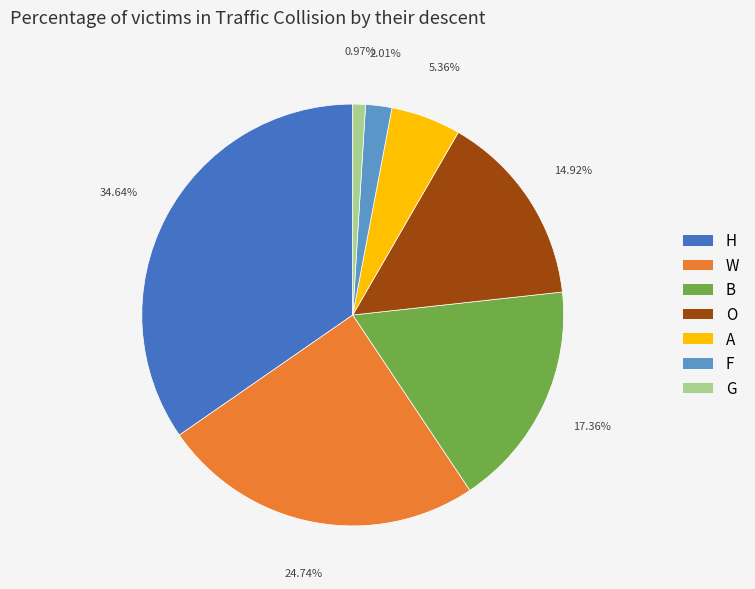

Approximately how many times larger is the value at W compared to O?

1.7